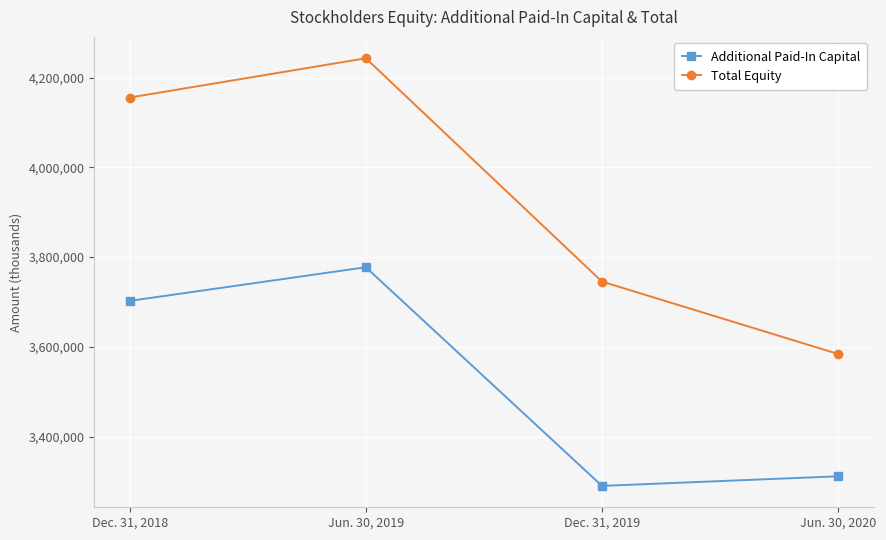

Is it true that Additional Paid-In Capital equals 3702522 at Dec. 31, 2018?

True